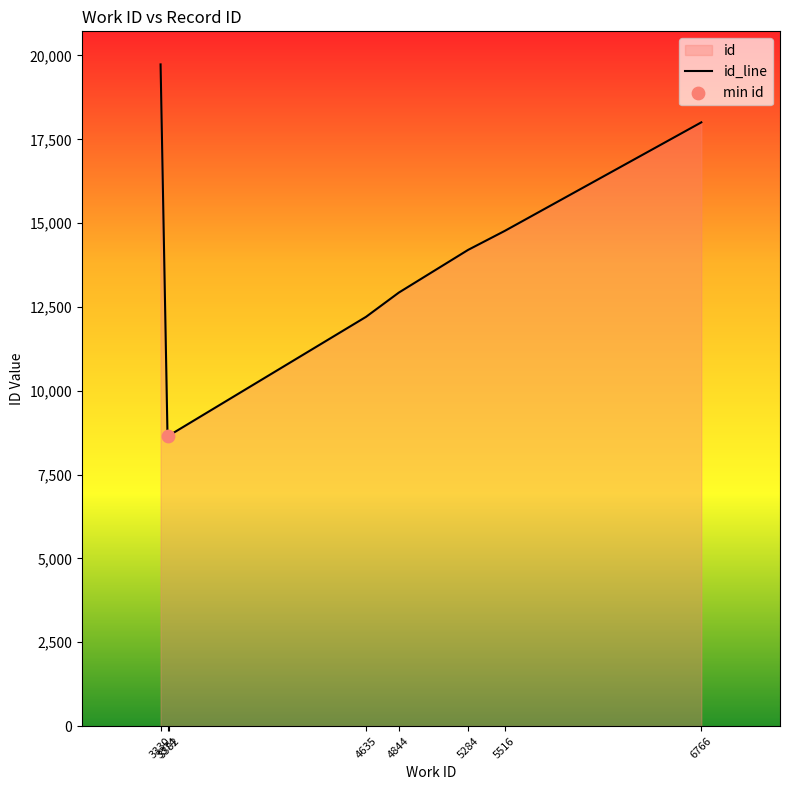

Approximately how many times larger is the value at 5284 compared to 3382?

1.6